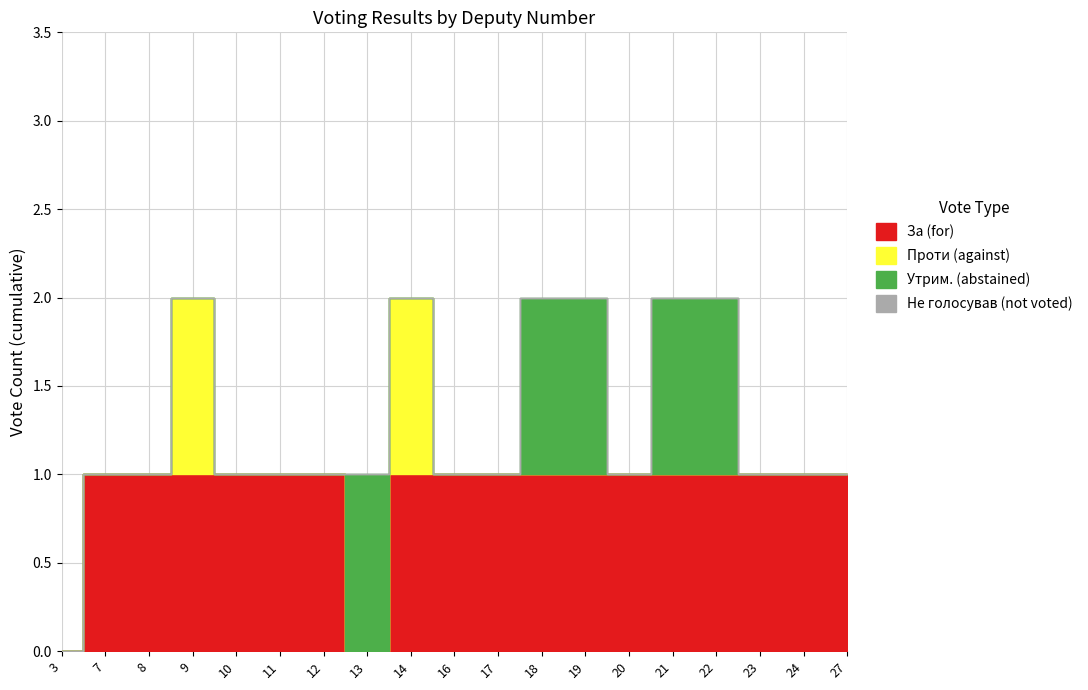

Which category has the lowest value in the Утрим. (abstained) series?

3